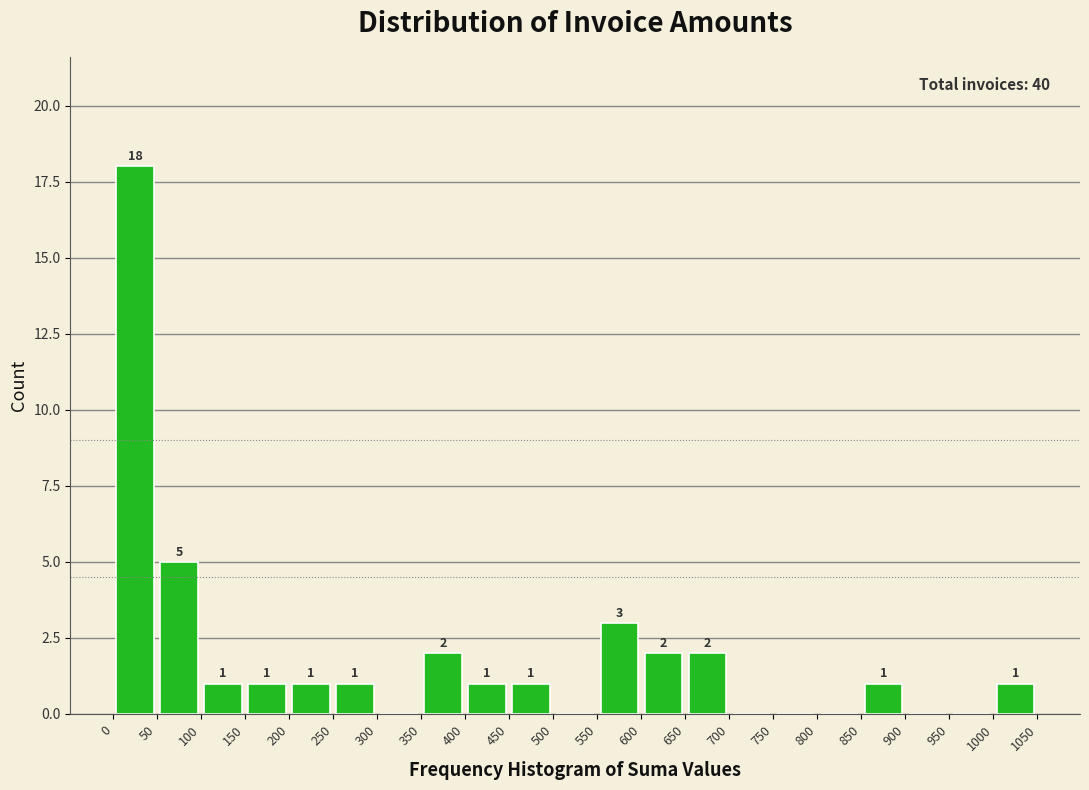

Over which range of the x-axis is the bar tallest?

0 to 50